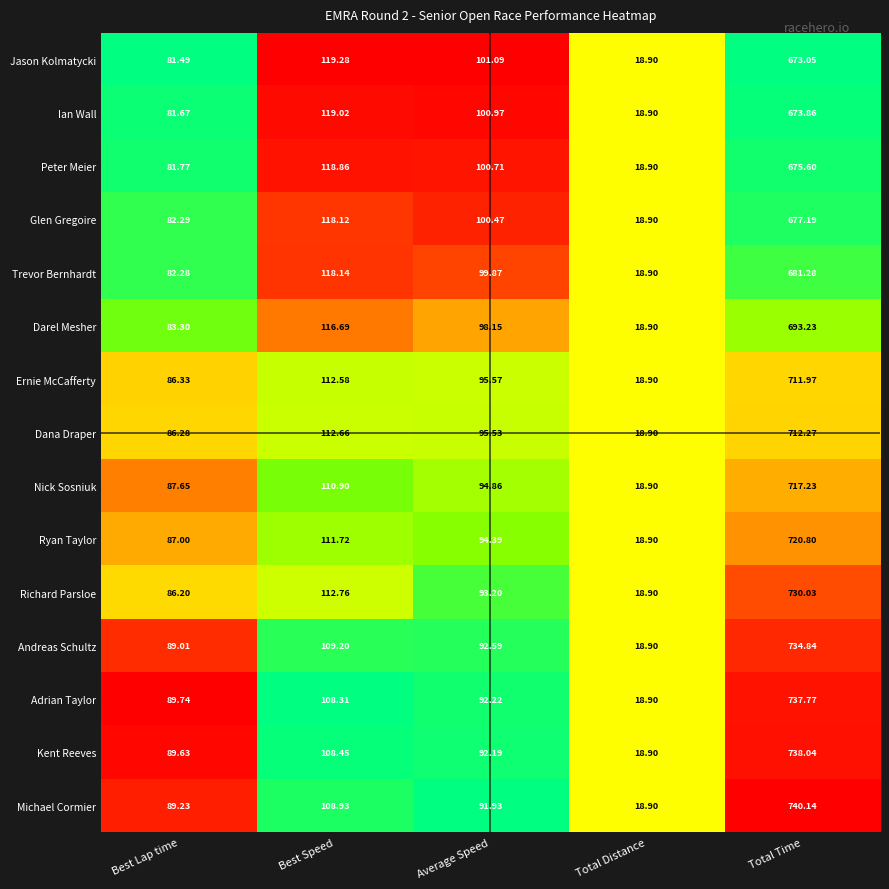

Which series has the widest spread of values?

Michael Cormier